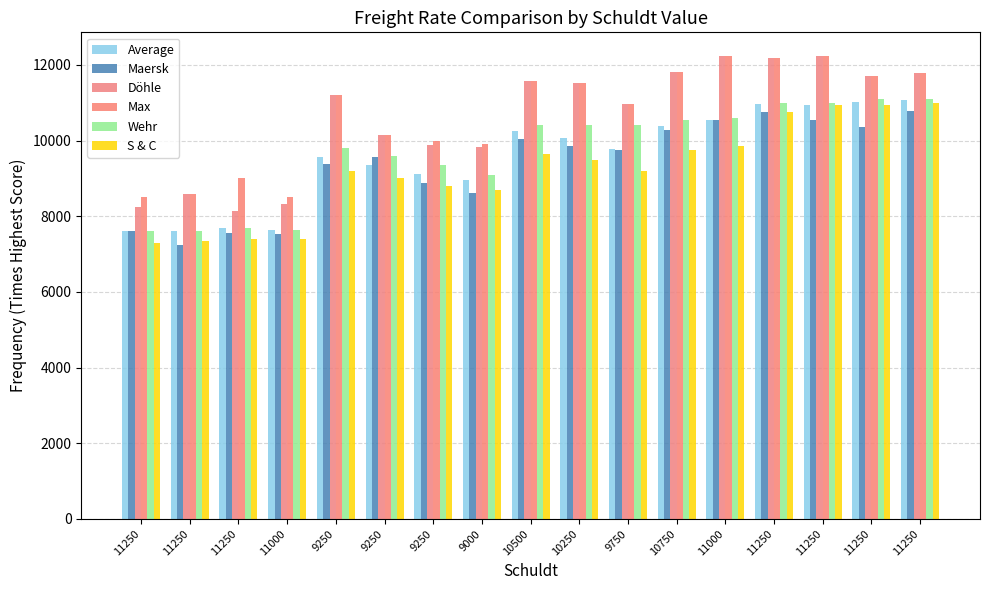

What is the label of the 6th bar from the right?

10750